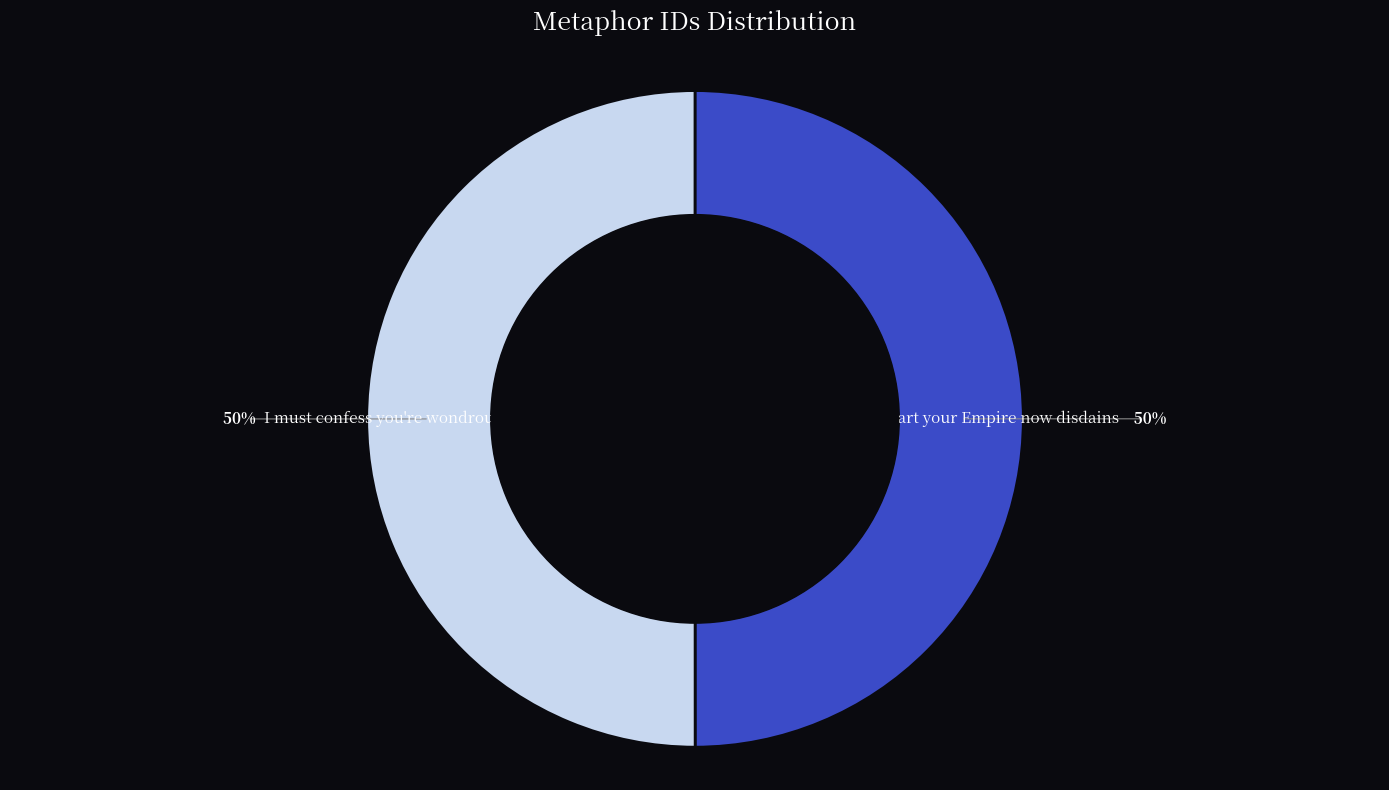

To the nearest percent, what is the average slice percentage?

50%